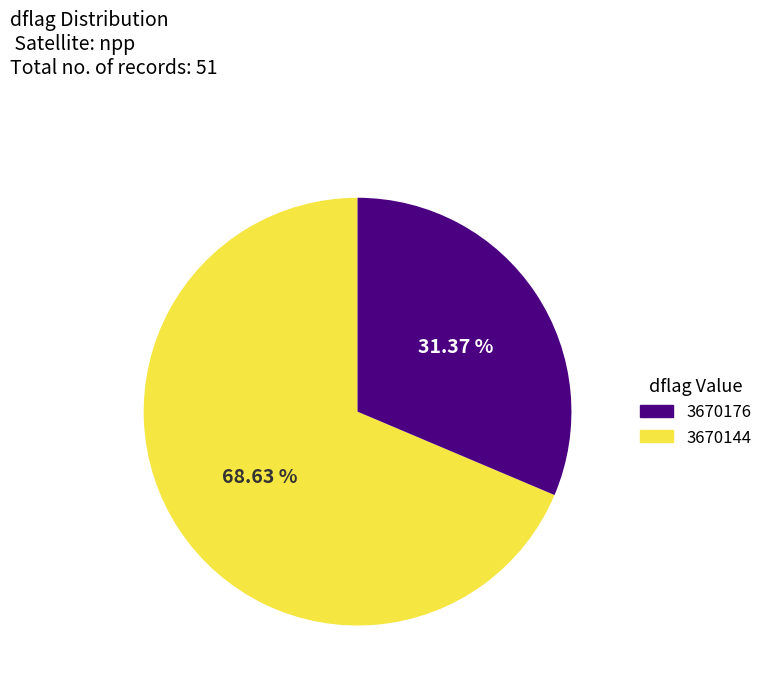

Does any single category account for the majority?

Yes